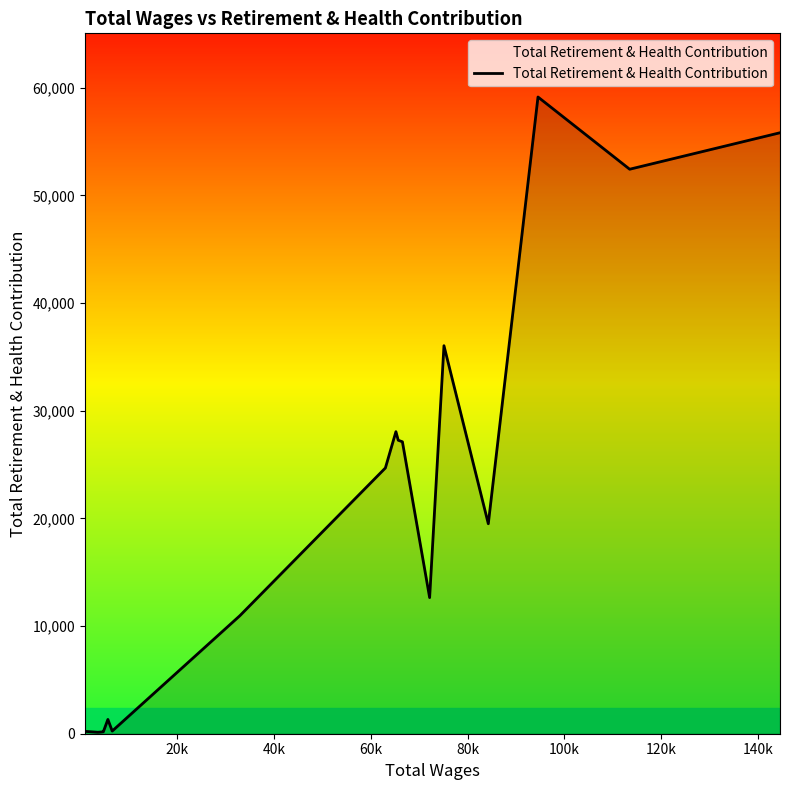

What is the average value?

16980